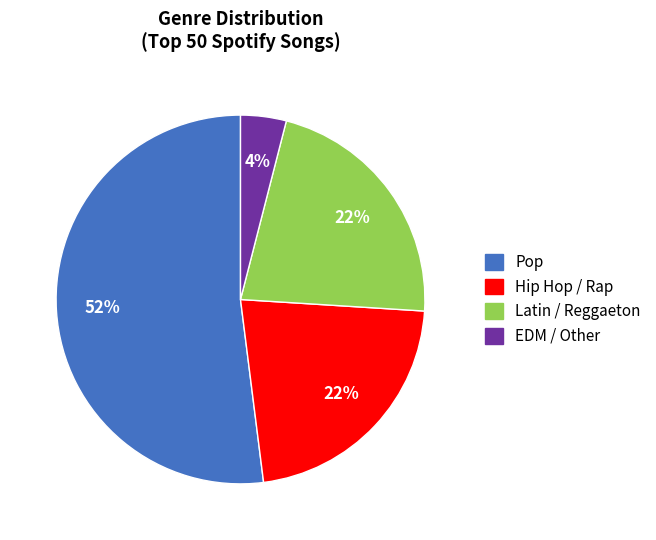

Is there any slice that represents more than half of the pie?

Yes